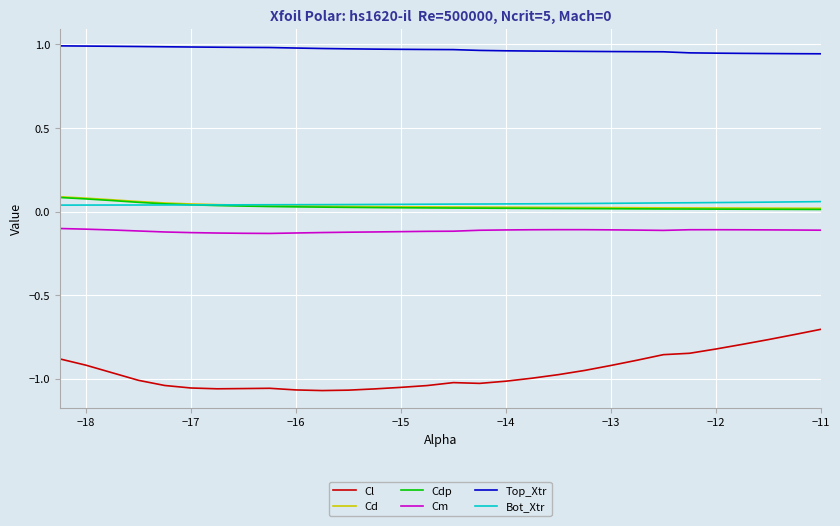

Which series has the widest spread of values?

Cl